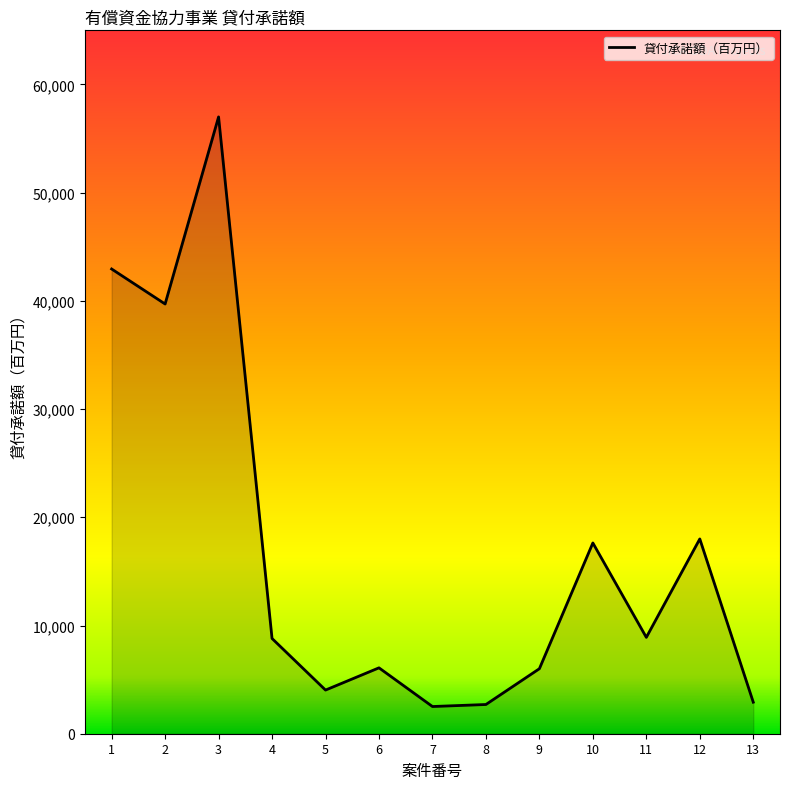

Read the value at 11, to the nearest 100.

8900